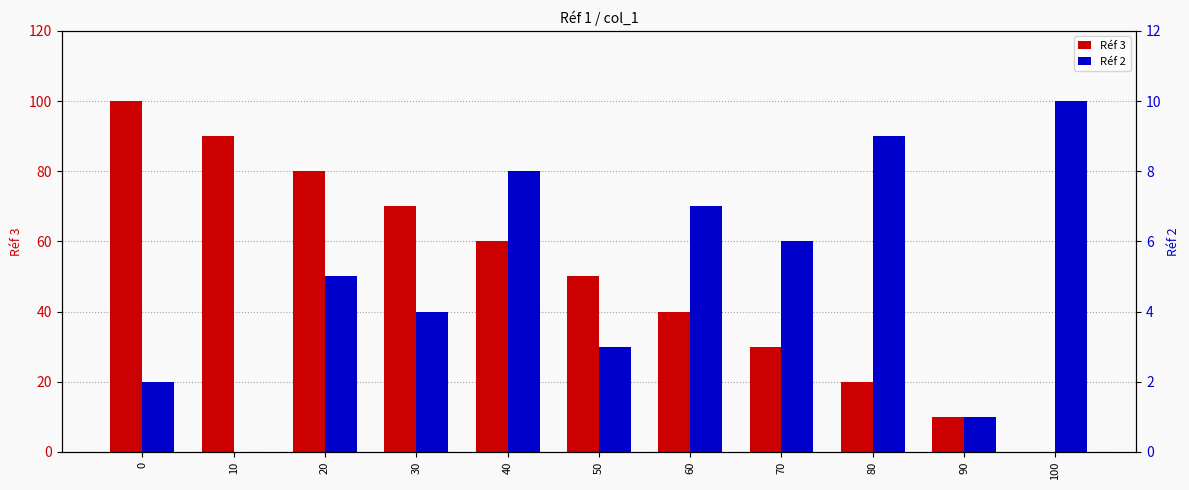

Between 60 and 90, which series saw the biggest shift?

Réf 3